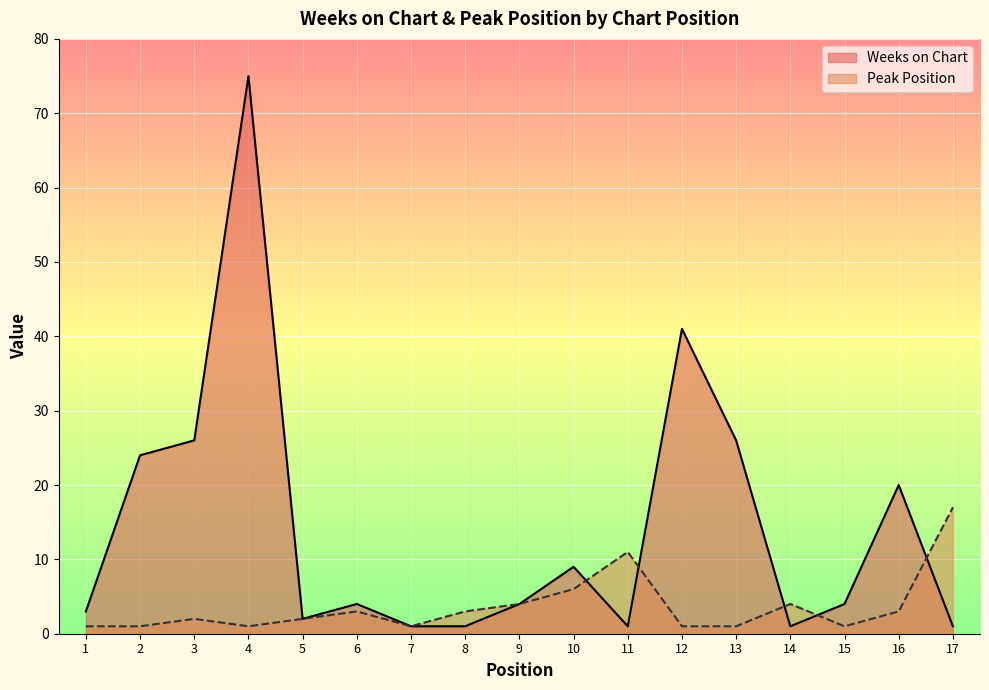

What is the spread (max minus min) of values at 14?

3